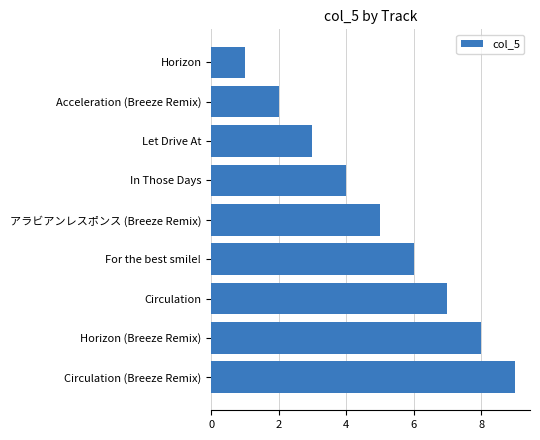

Rank the categories by value from highest to lowest.

Circulation (Breeze Remix), Horizon (Breeze Remix), Circulation, For the best smile!, アラビアンレスポンス (Breeze Remix), In Those Days, Let Drive At, Acceleration (Breeze Remix), Horizon